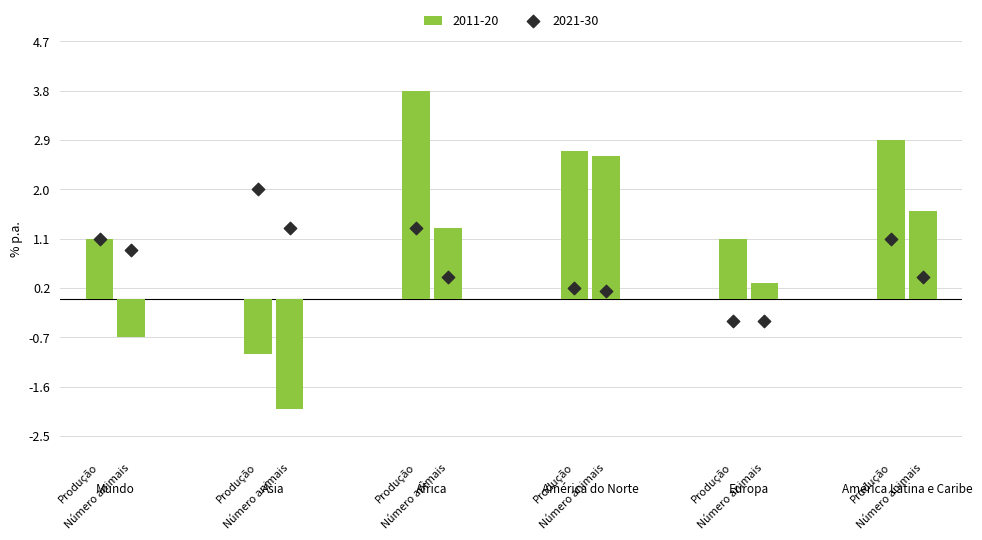

Which series has the widest spread of Y values?

2011-20